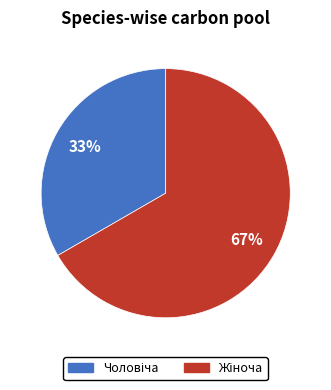

Is there a majority slice in this chart?

Yes